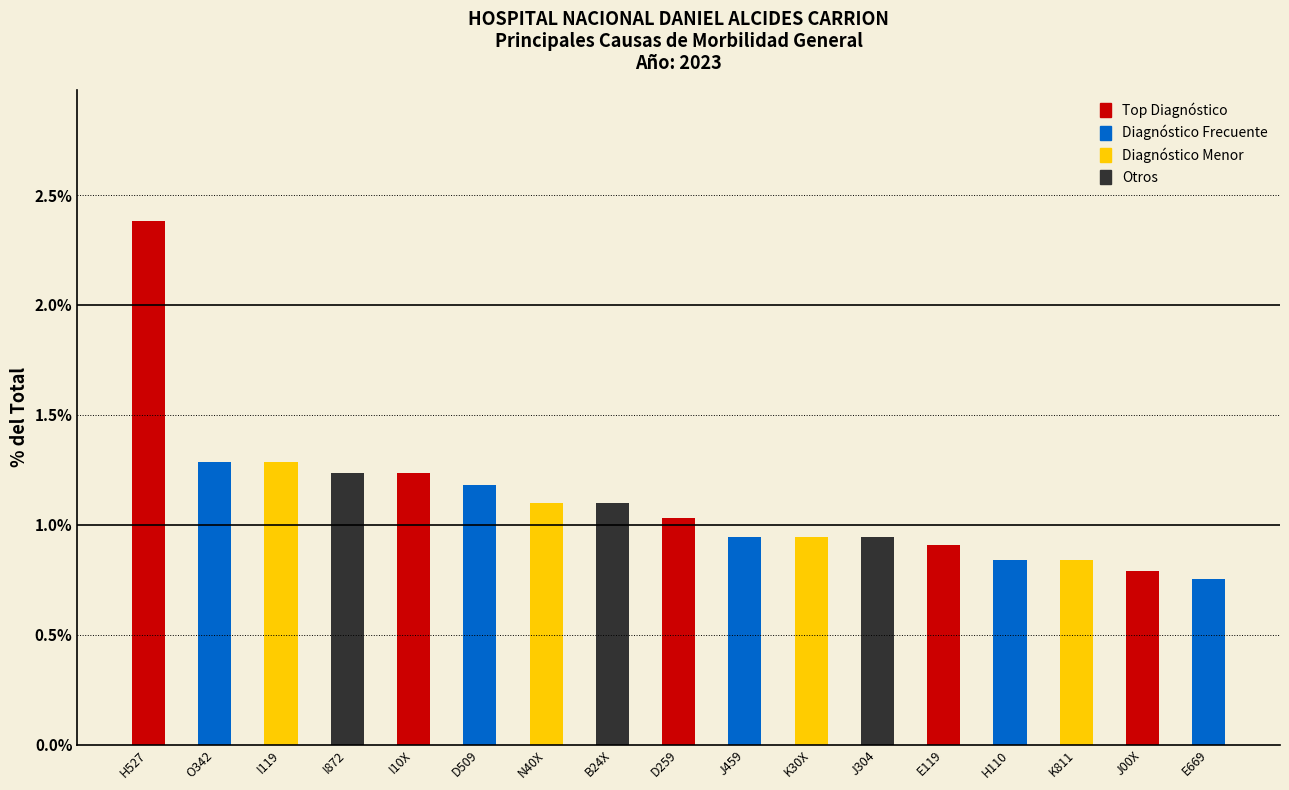

True or false: the data shows 1.2 at I872.

True